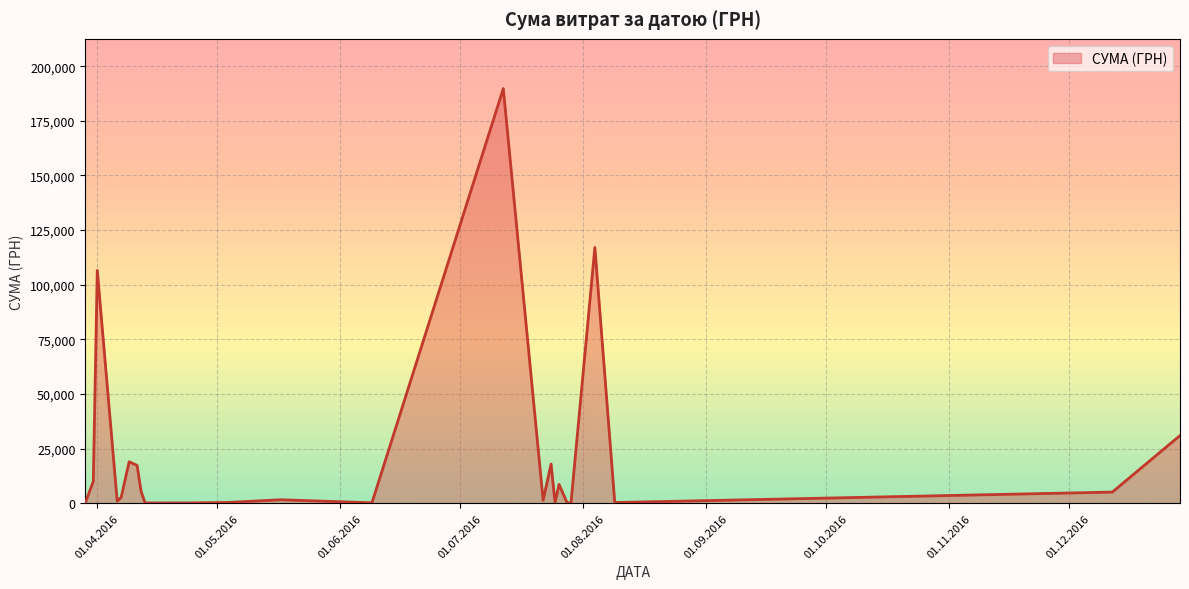

What is the average value?

21519.9